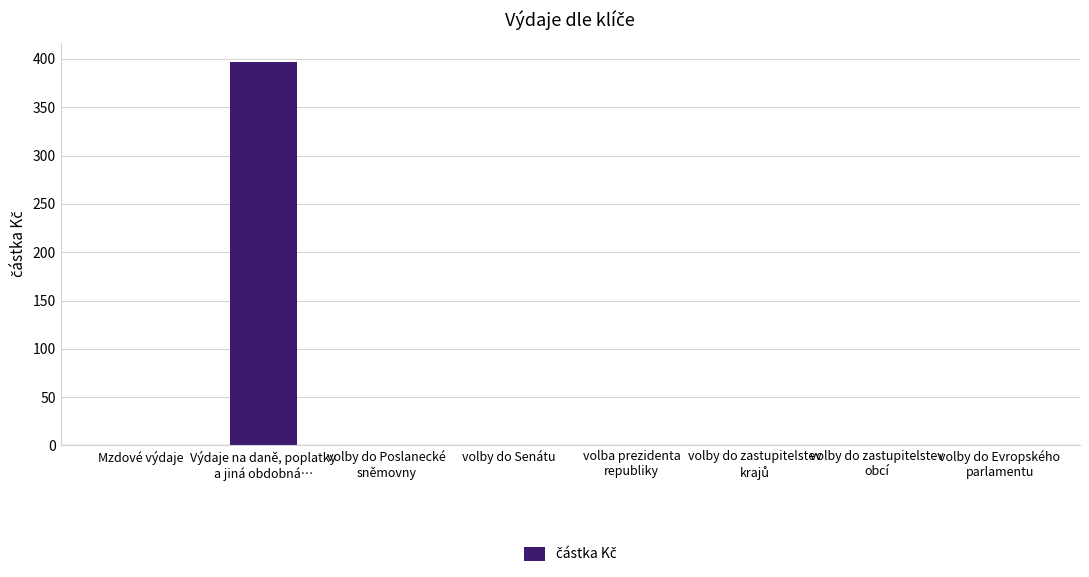

How many series are shown in this chart?

1